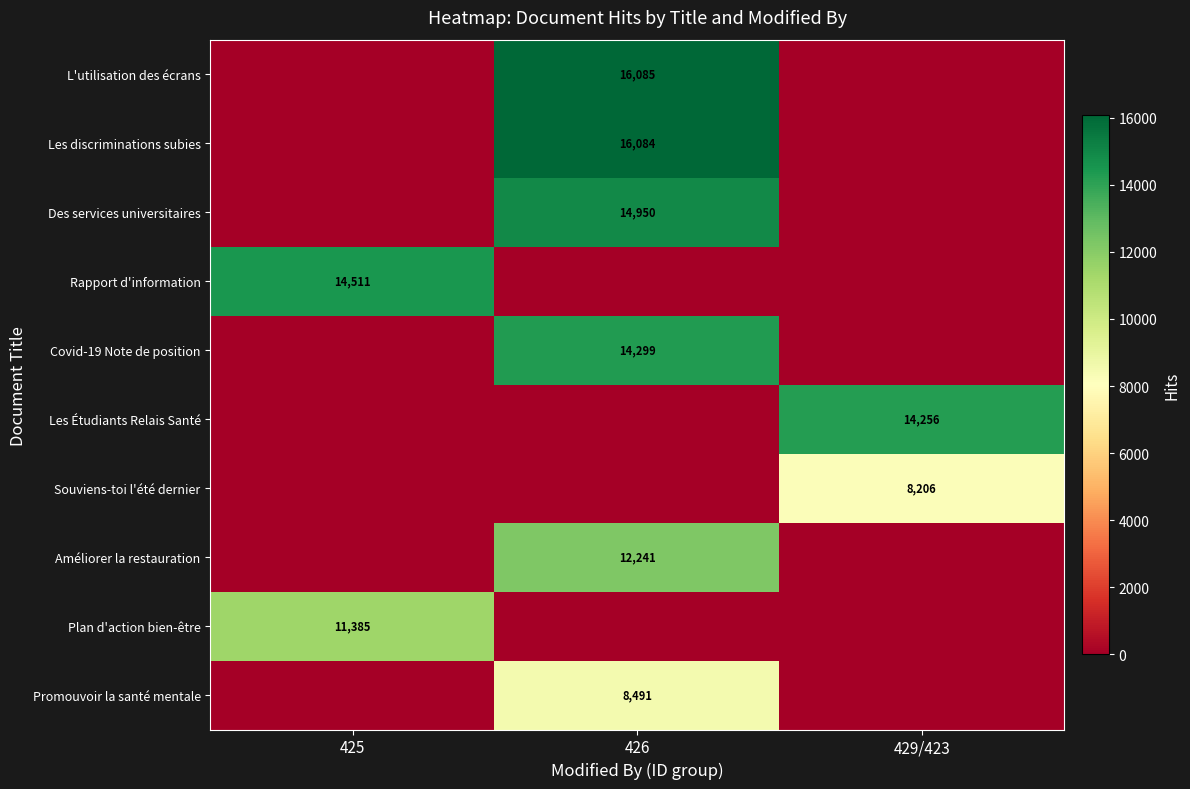

Count the number of data series in this chart.

10